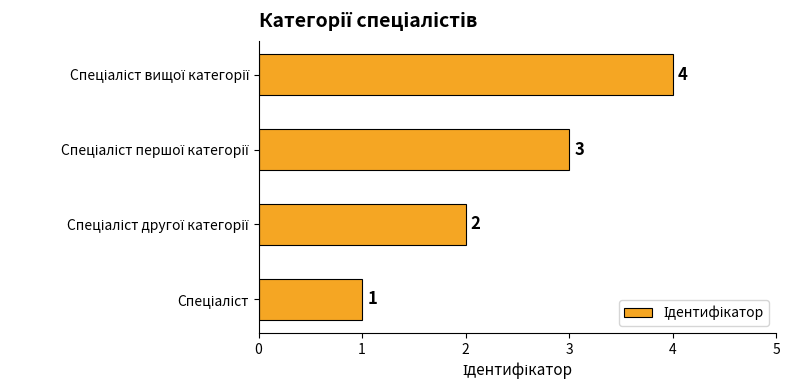

What is the difference between the maximum and minimum values?

3